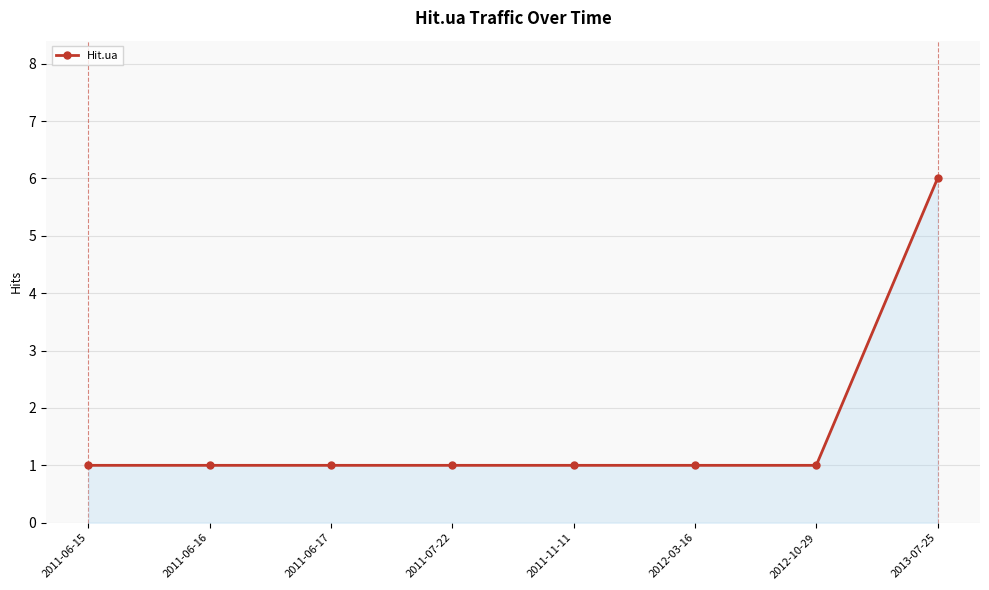

Which label corresponds to the largest value in the chart?

2013-07-25